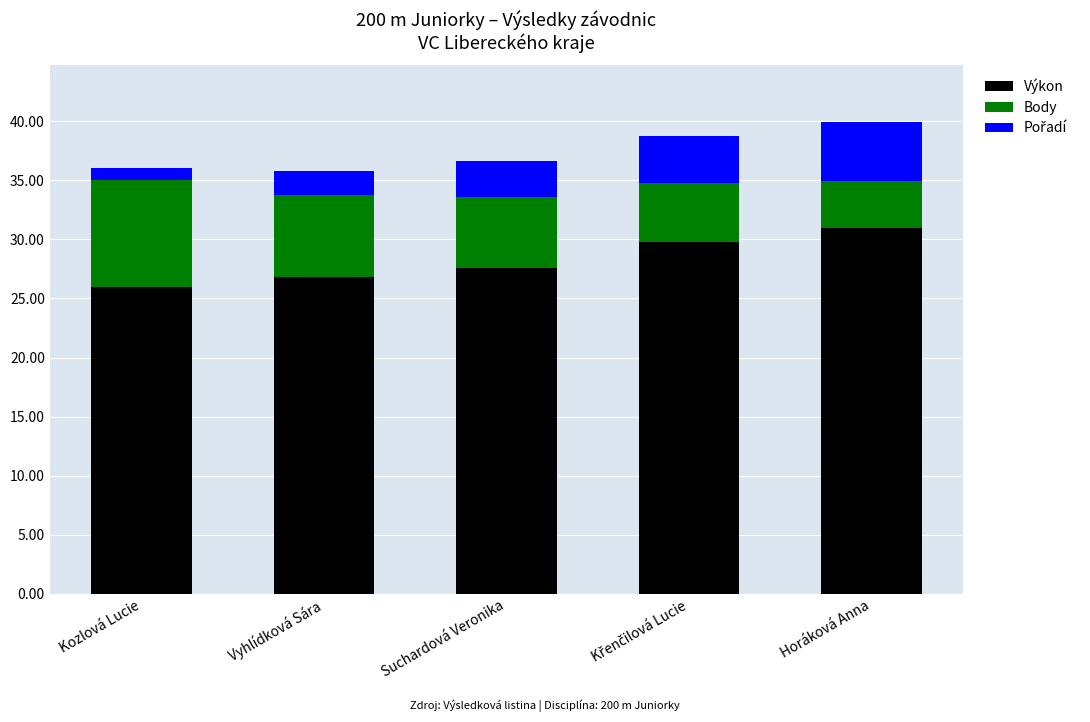

What is the total value across all series at Vyhlídková Sára?

35.8